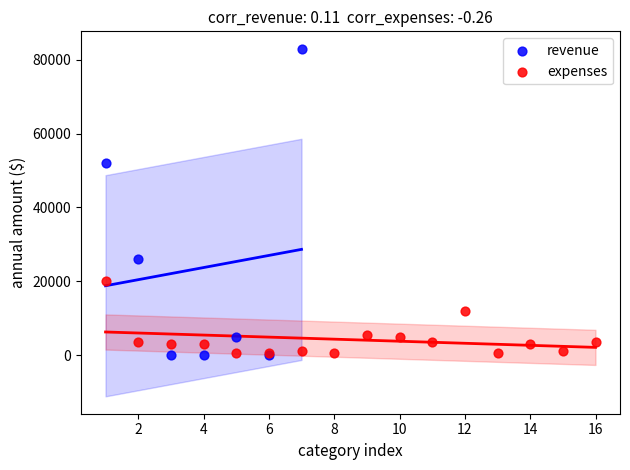

Which series reaches the maximum Y coordinate?

revenue